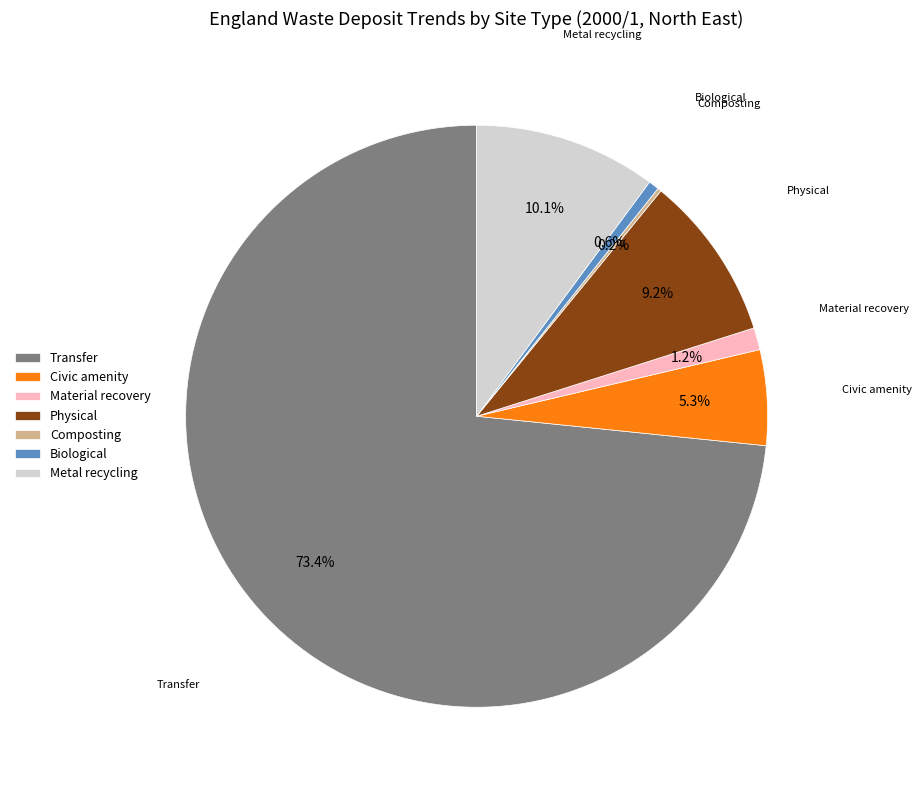

To the nearest percent, what is the average slice percentage?

14%